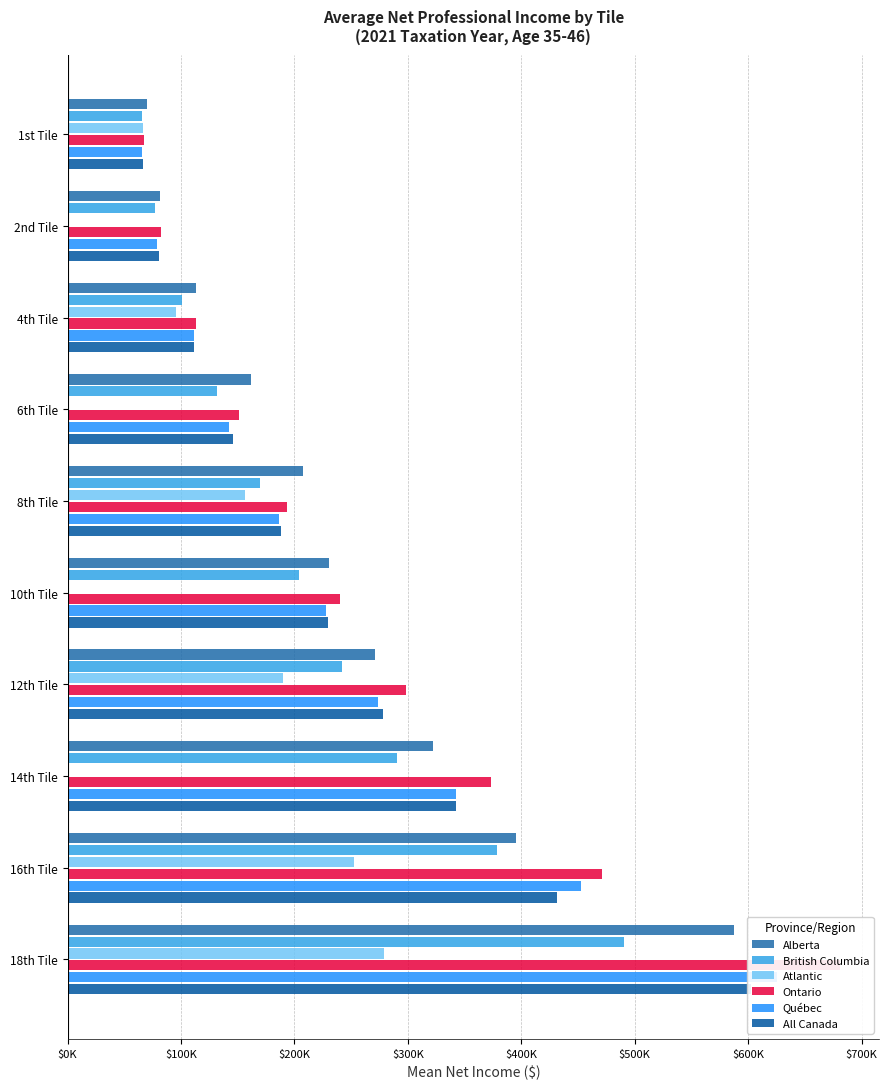

Rank the series by their maximum value, from lowest to highest.

Atlantic, British Columbia, Alberta, All Canada, Québec, Ontario